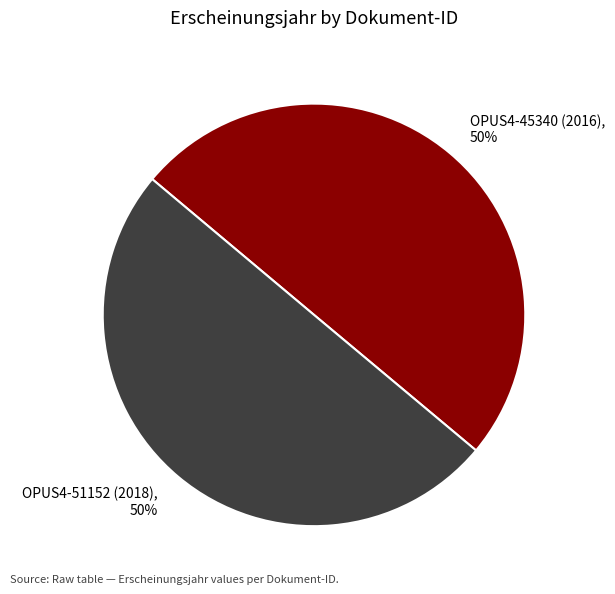

What is the ratio of the value at OPUS4-51152 (2018) to the value at OPUS4-45340 (2016)?

1.0